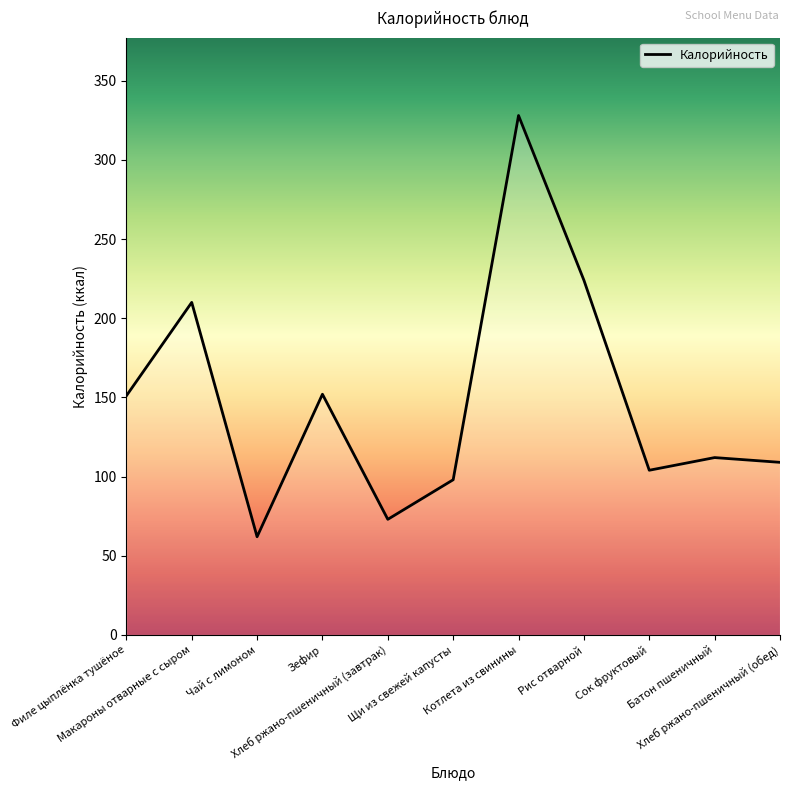

What value does the data have at Щи из свежей капусты?

98